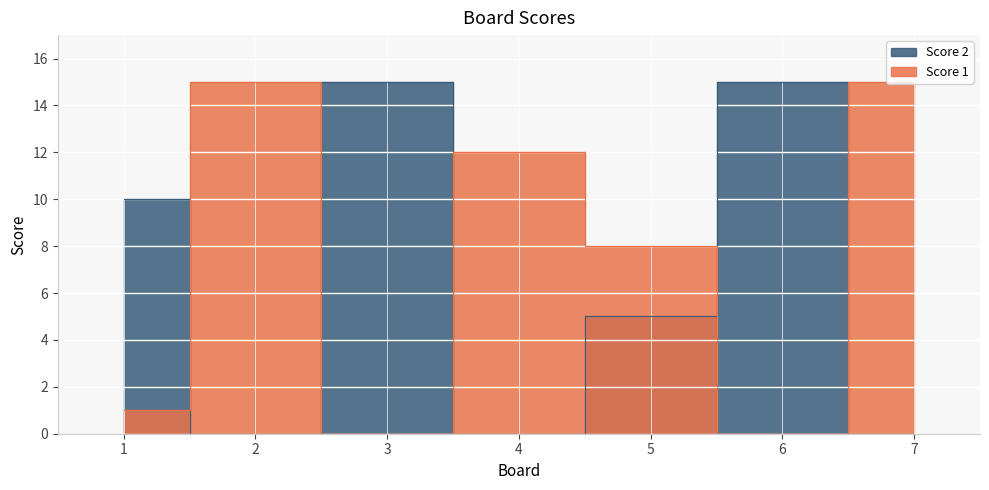

What are all the series names shown in the legend?

Score 1, Score 2